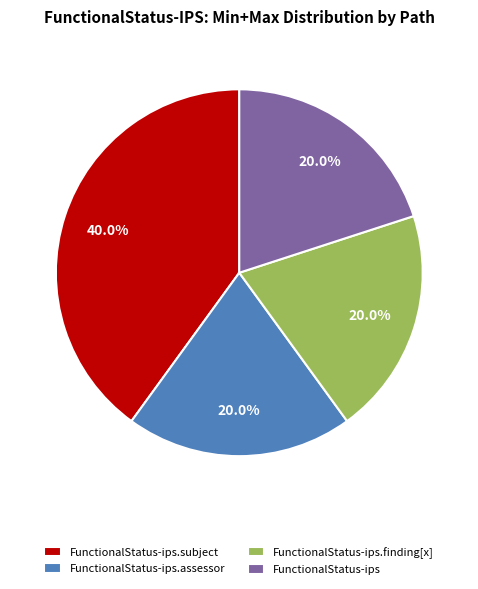

To the nearest percent, what is the difference between the largest and smallest slice percentages?

20%